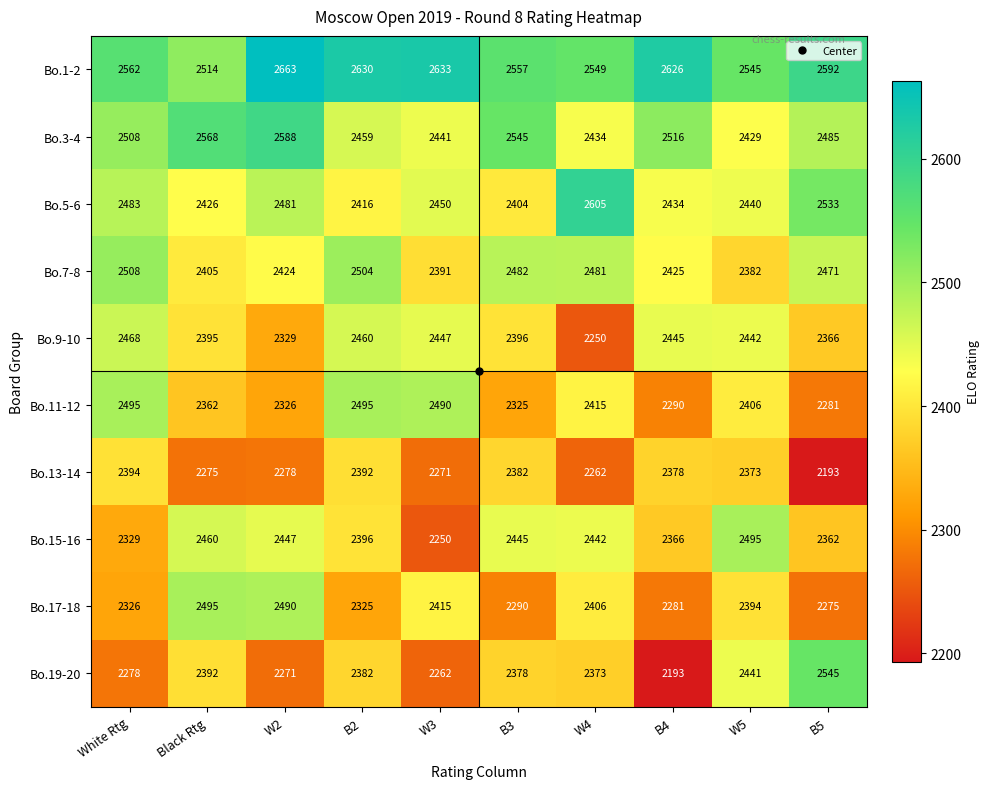

What is the total value across all series at W3?

24050